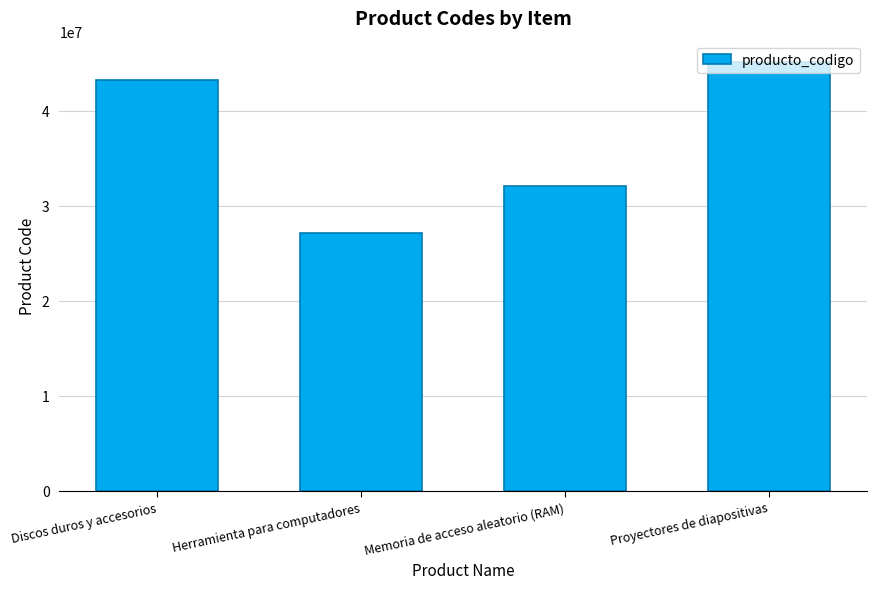

Which label corresponds to the largest value in the chart?

Proyectores de diapositivas